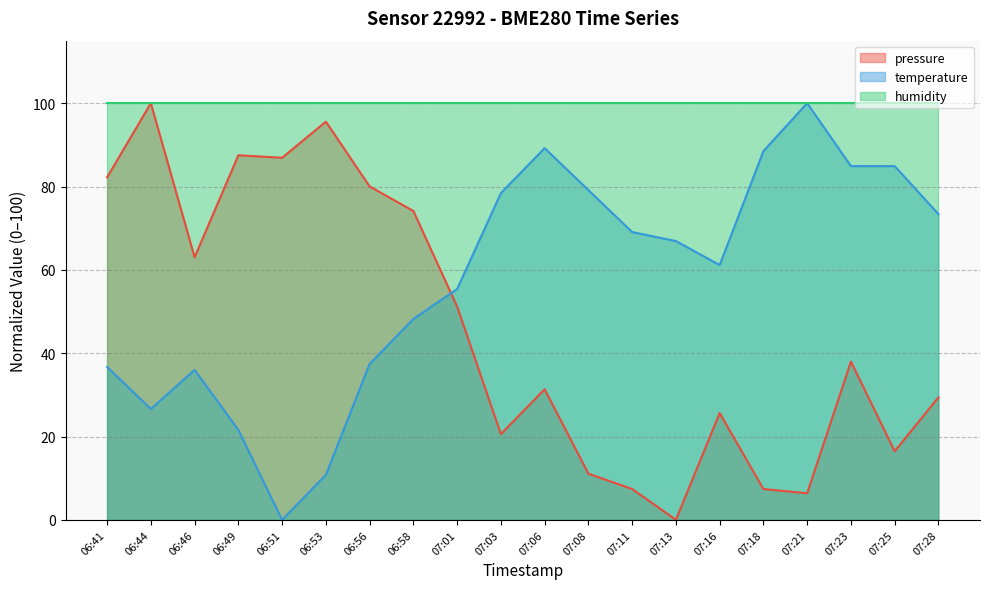

The pressure series shows 16.5 at 07:25. True or false?

True